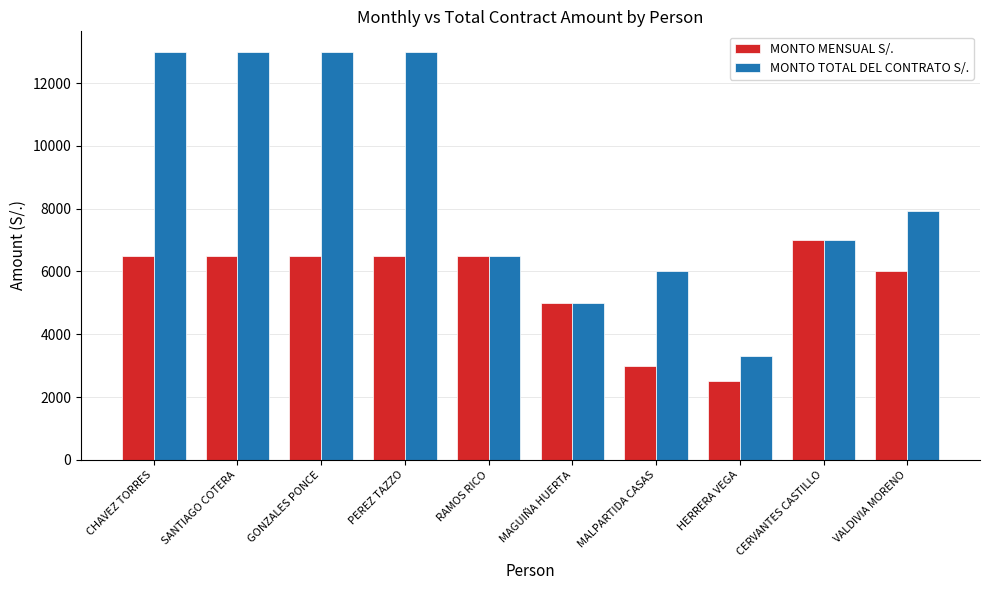

Count the number of data series in this chart.

2